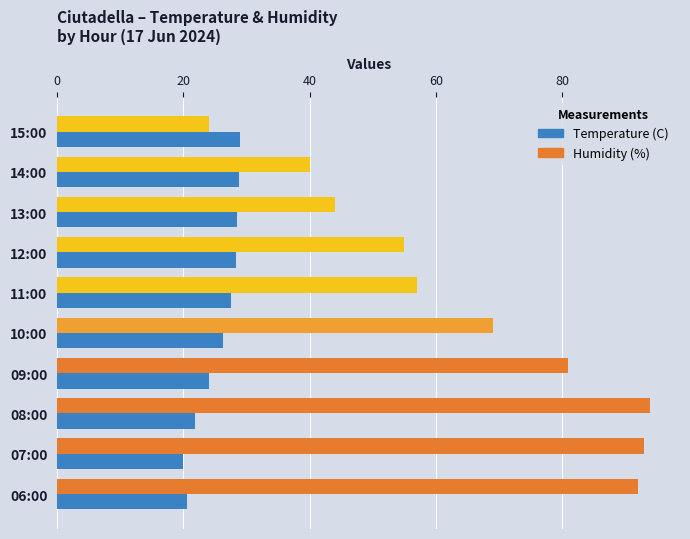

Is it true that Humidity (%) equals 44.0 at 13:00?

True